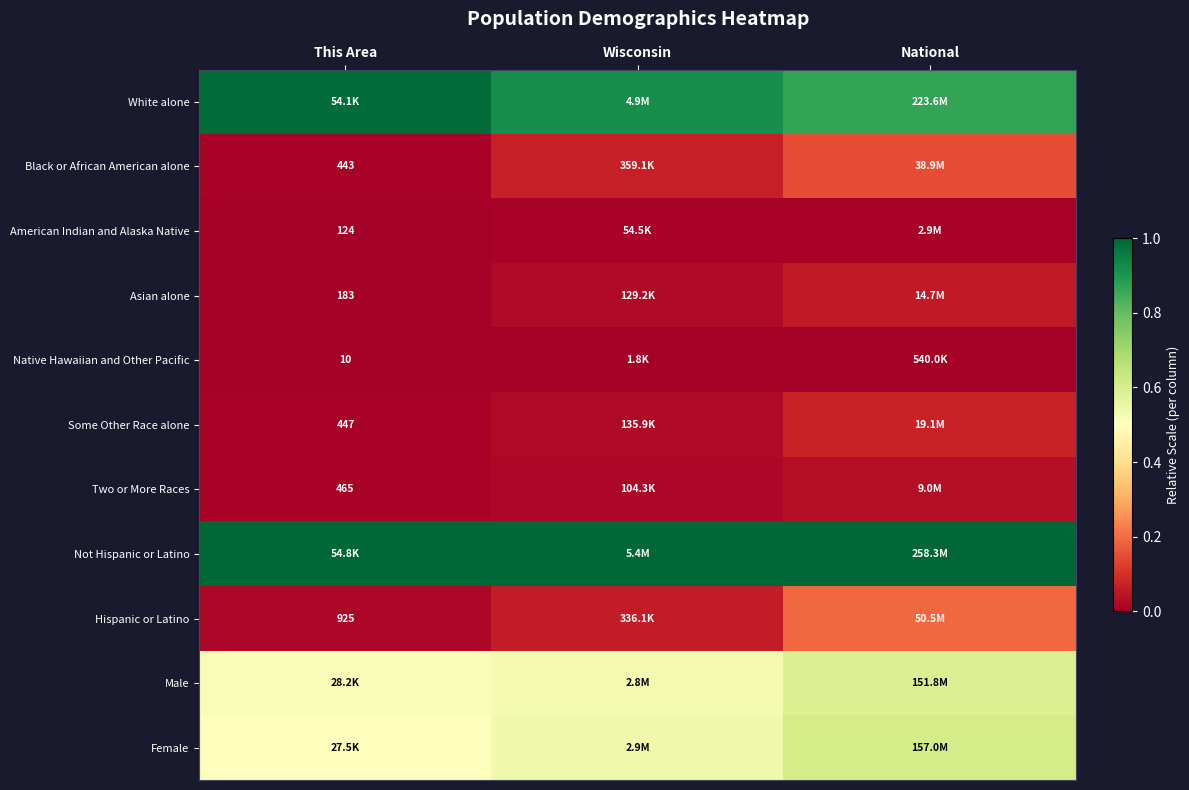

Is the value of Hispanic or Latino at National greater than the value of Asian alone at This Area?

Yes